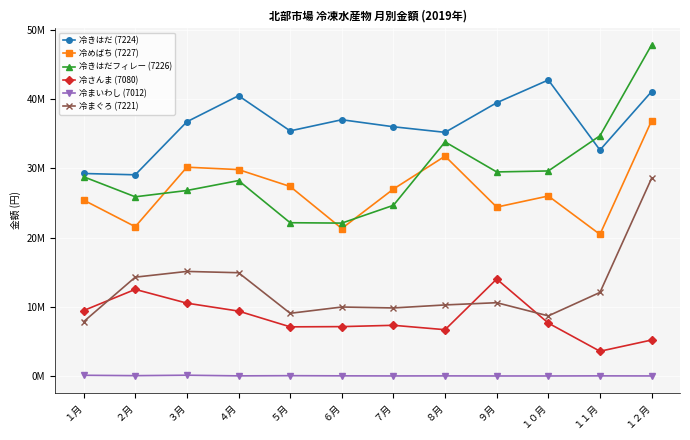

Is this an area chart (filled region under the line)?

No